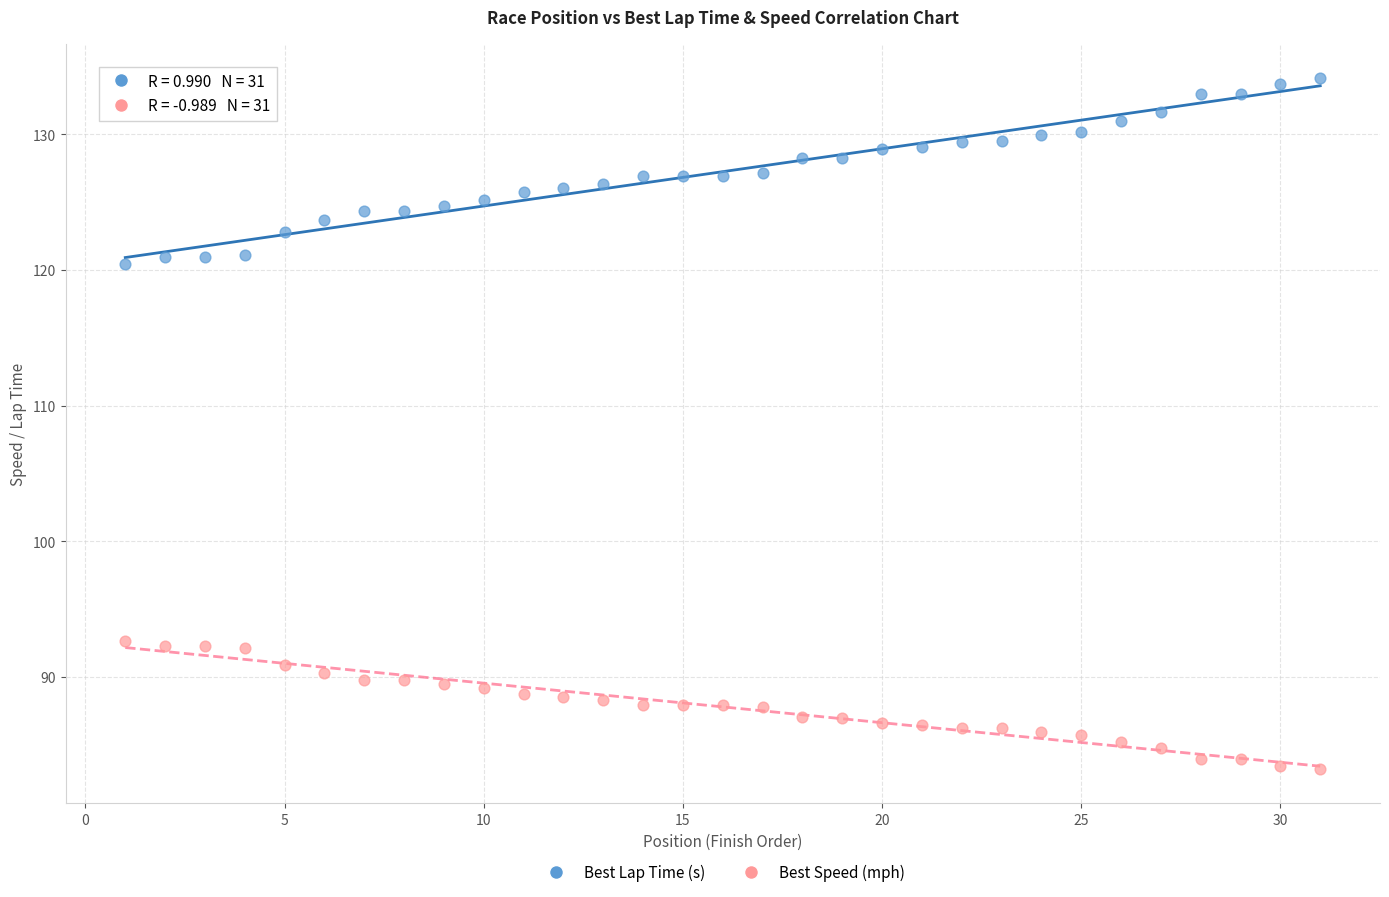

Across all data points, what is the range of X values (max minus min)?

30.0